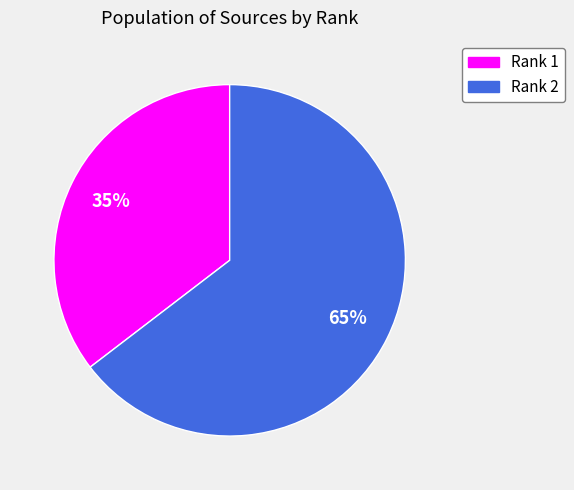

Is there a majority slice in this chart?

Yes